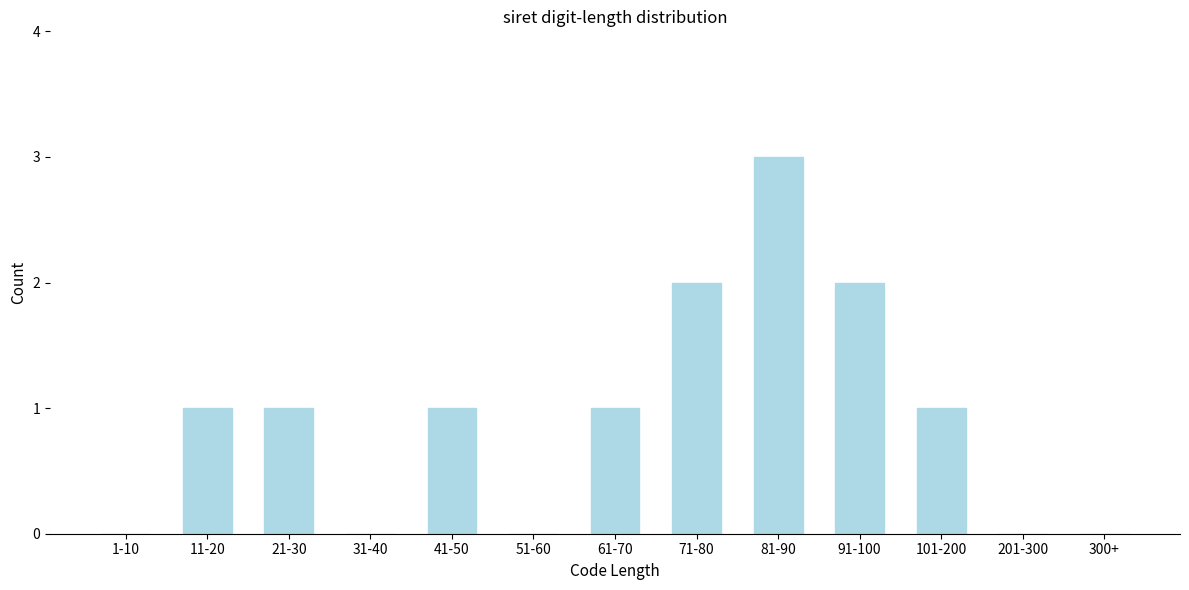

Reading left to right, transcribe all the data shown in this chart.

1-10=0	11-20=1	21-30=1	31-40=0	41-50=1	51-60=0	61-70=1	71-80=2	81-90=3	91-100=2	101-200=1	201-300=0	300+=0